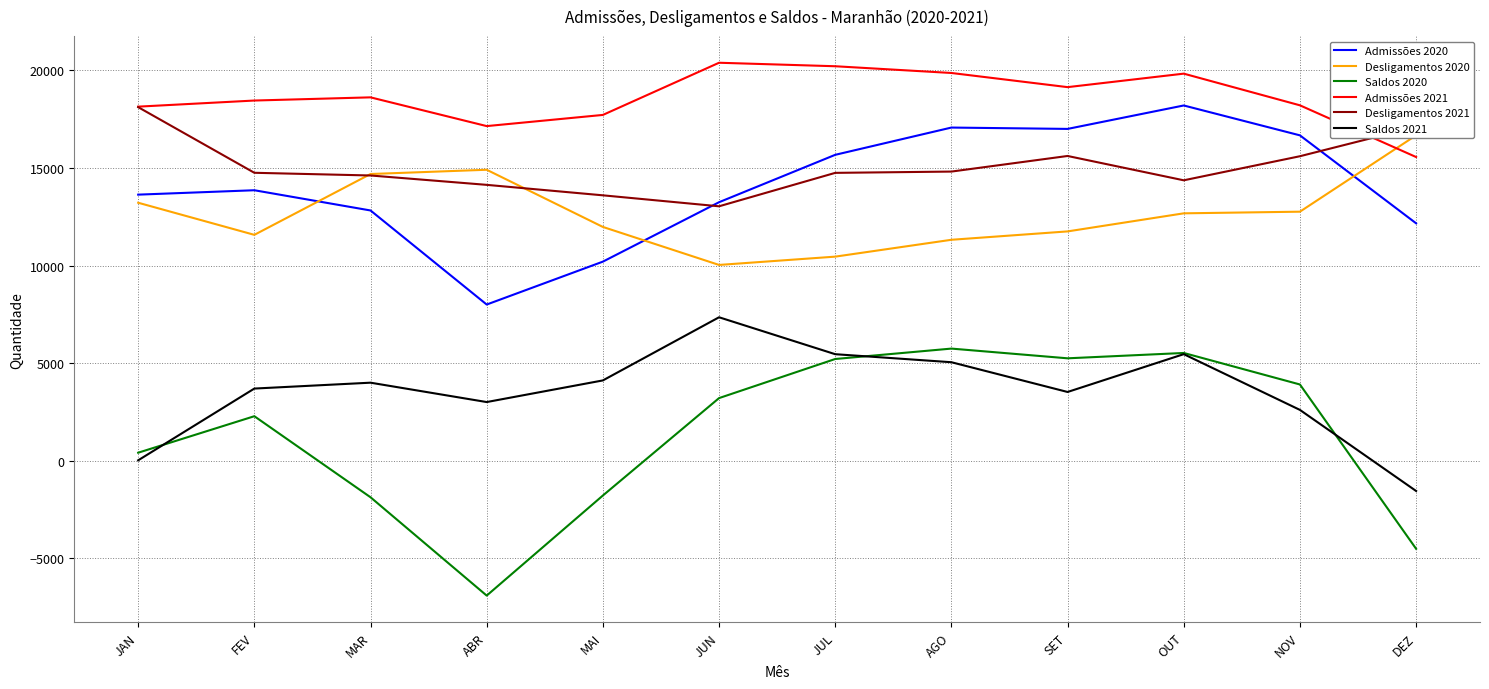

Which series has the largest total across all categories?

Admissões 2021